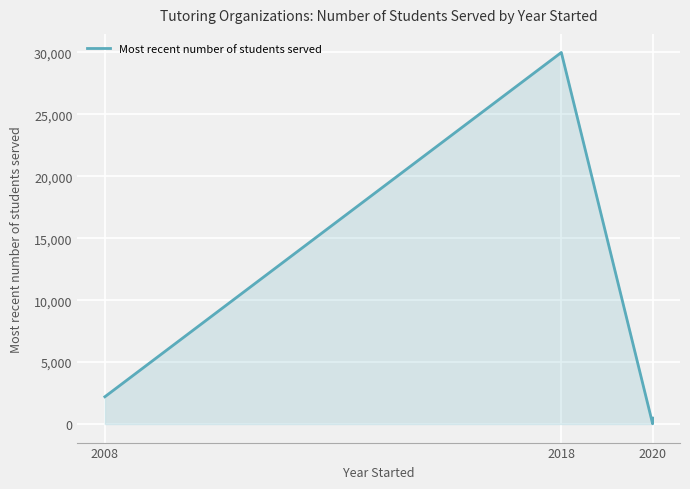

Approximately how many times larger is the value at 2008 compared to 2018?

0.1